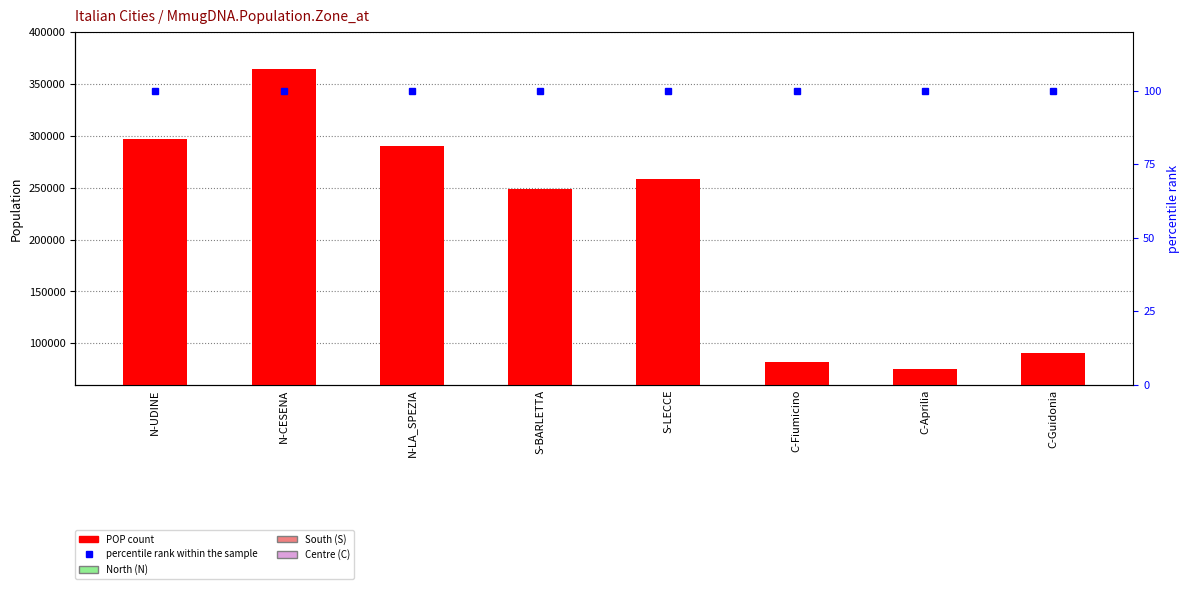

What is the sum of all percentile rank within the sample values?

800